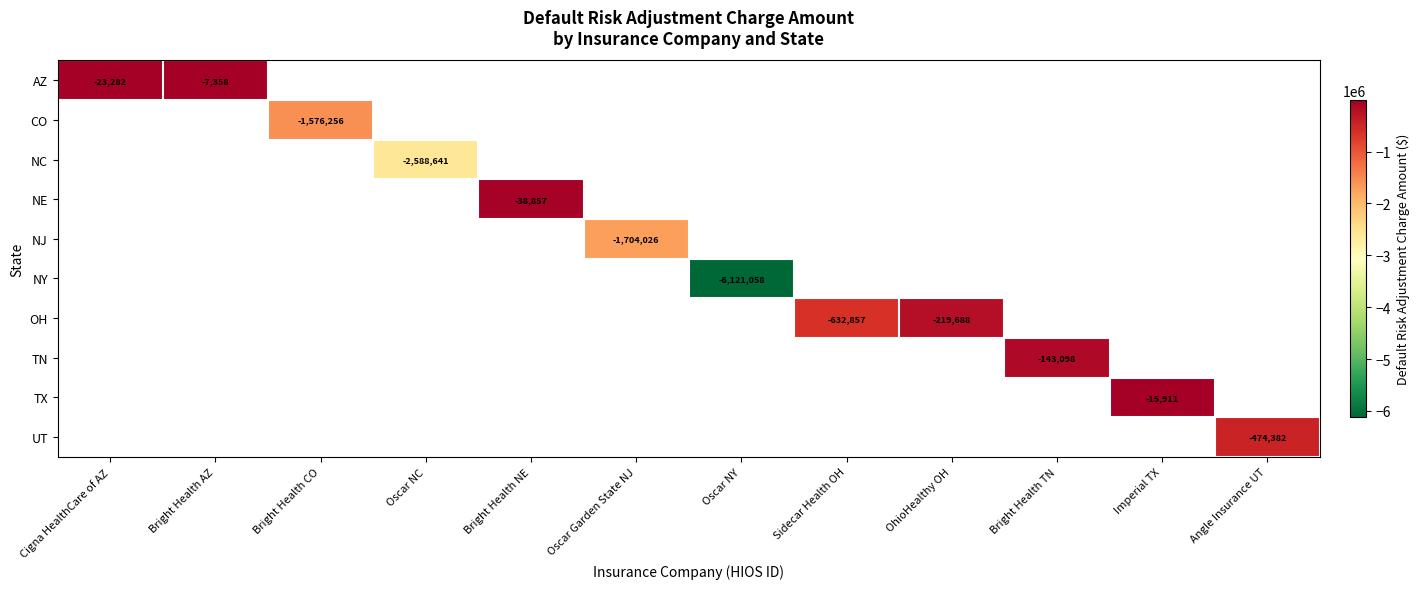

What is the maximum value shown in the chart?

-7357.6